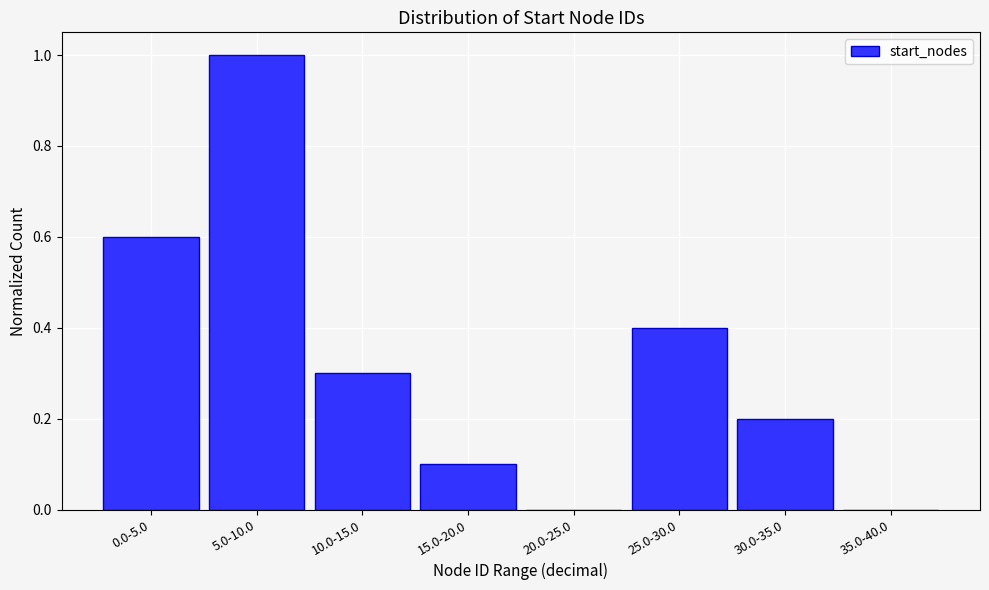

Reading left to right, transcribe all the data shown in this chart.

0.0-5.0=0.6	5.0-10.0=1.0	10.0-15.0=0.3	15.0-20.0=0.1	20.0-25.0=0.0	25.0-30.0=0.4	30.0-35.0=0.2	35.0-40.0=0.0